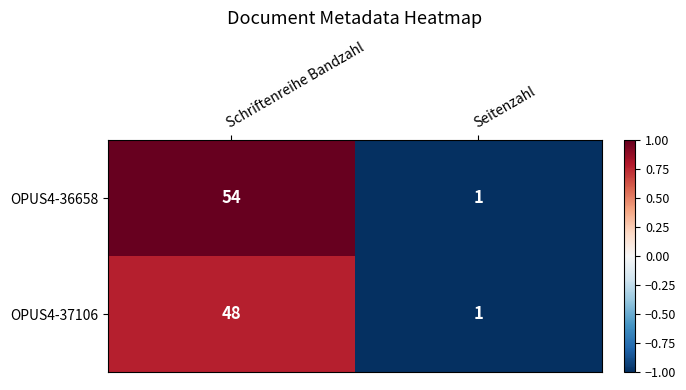

List the labels in order of OPUS4-36658 value, largest first.

Schriftenreihe Bandzahl, Seitenzahl